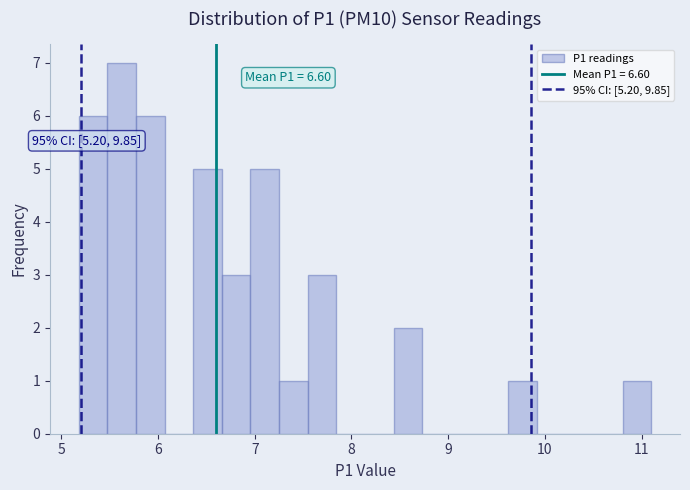

Read against the x-axis, roughly where is the centre of the tallest bar?

5.6